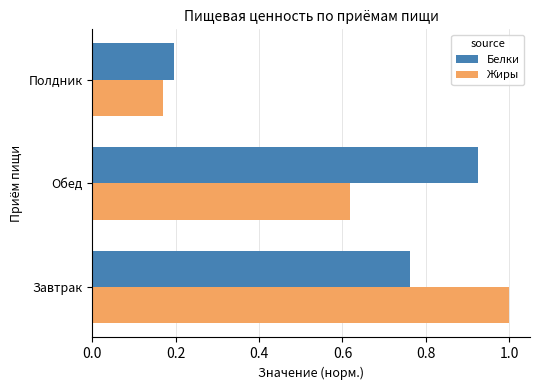

Which category has the lowest value across all series?

Полдник